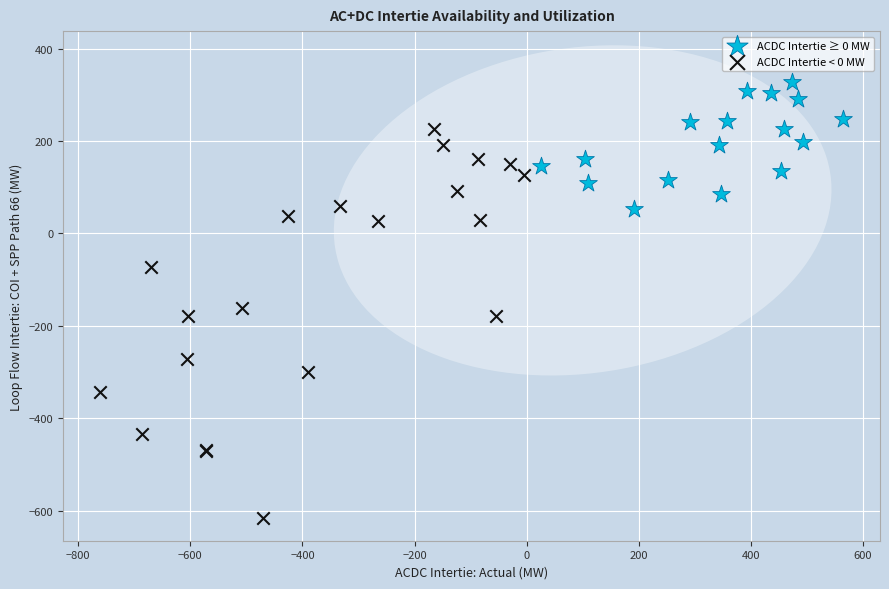

Which series contains the lowest Y value?

ACDC Intertie < 0 MW